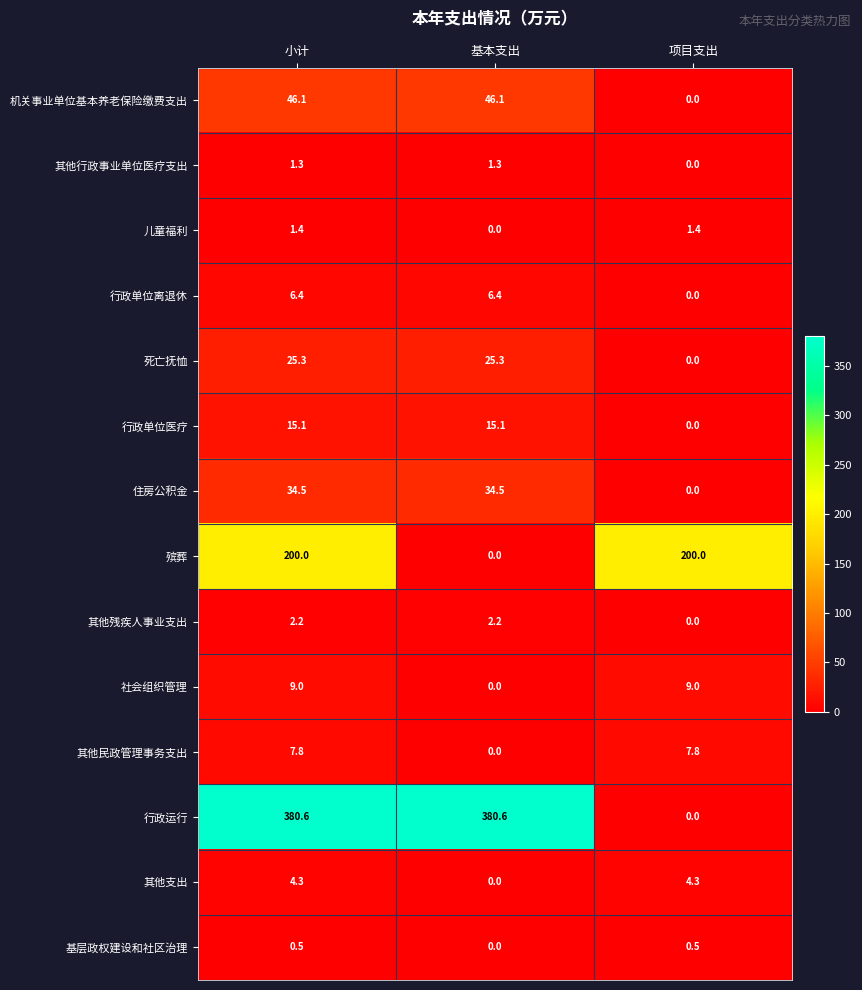

Count the 殡葬 values in the range 0 to 200.

3